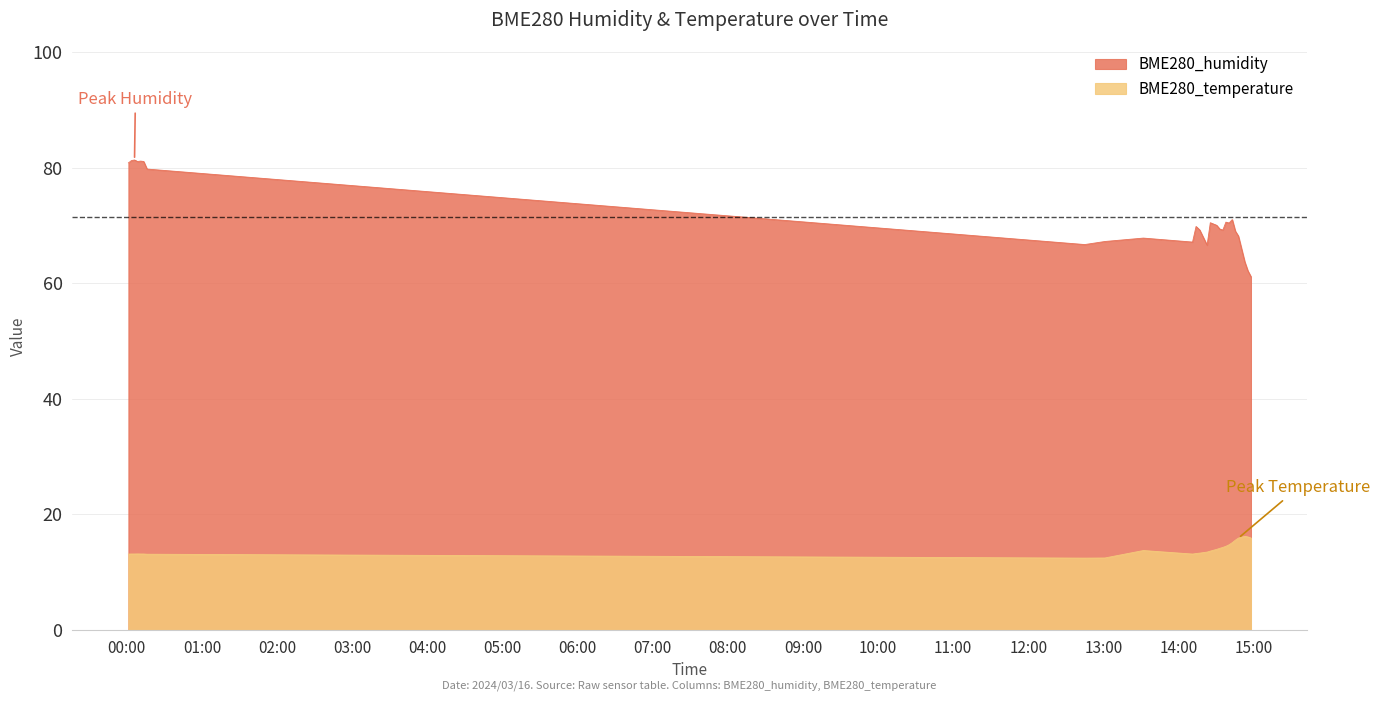

How many lines are shown in the chart?

2